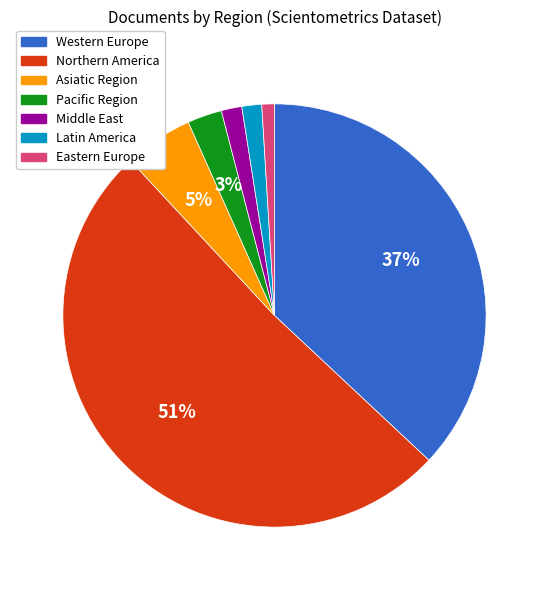

Which category has the smallest portion of the pie?

Eastern Europe